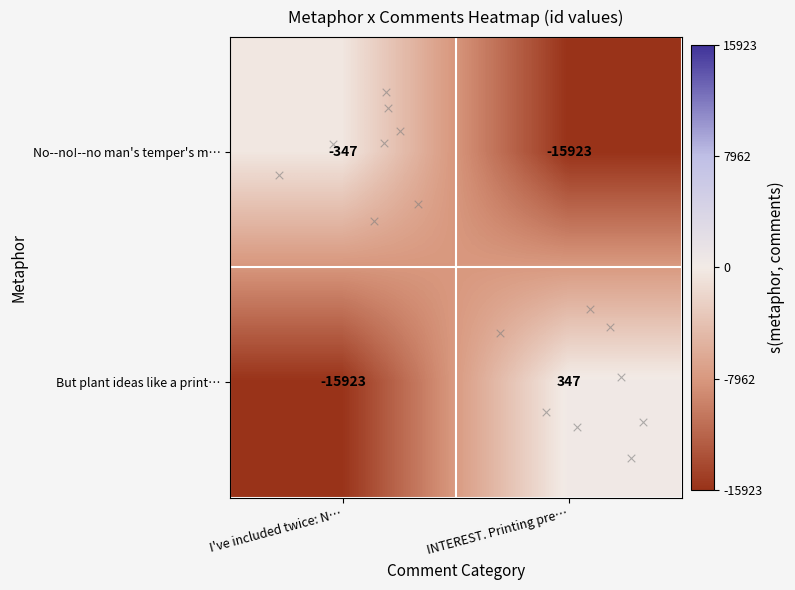

Is it true that No--no!--no man's temper's m… equals -15923 at INTEREST. Printing pre…?

True